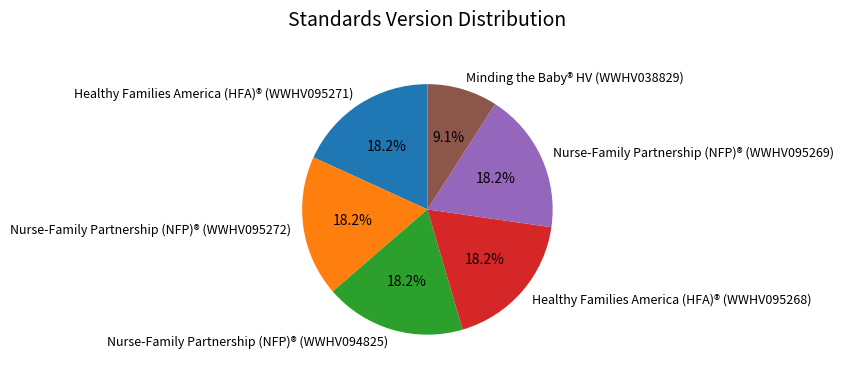

To the nearest percent, what percentage of the pie is Healthy Families America (HFA)® (WWHV095271)?

18%